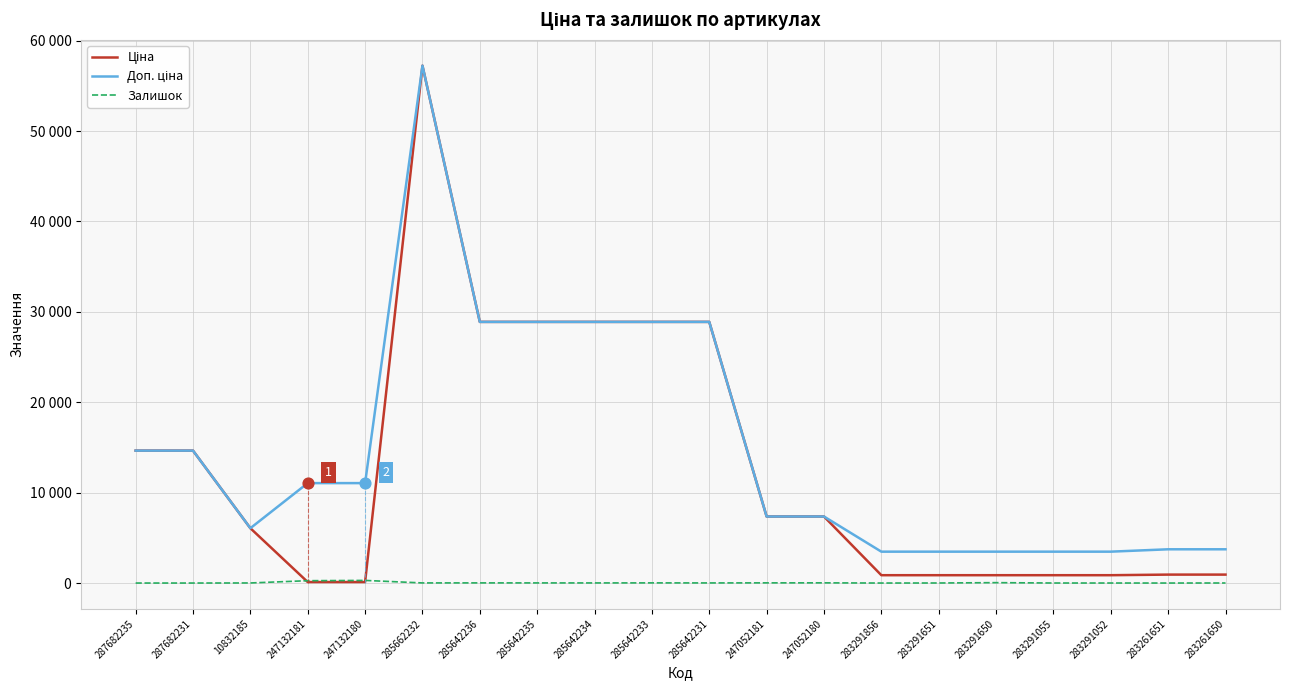

What are all the series names shown in the legend?

Ціна, Доп. ціна, Залишок